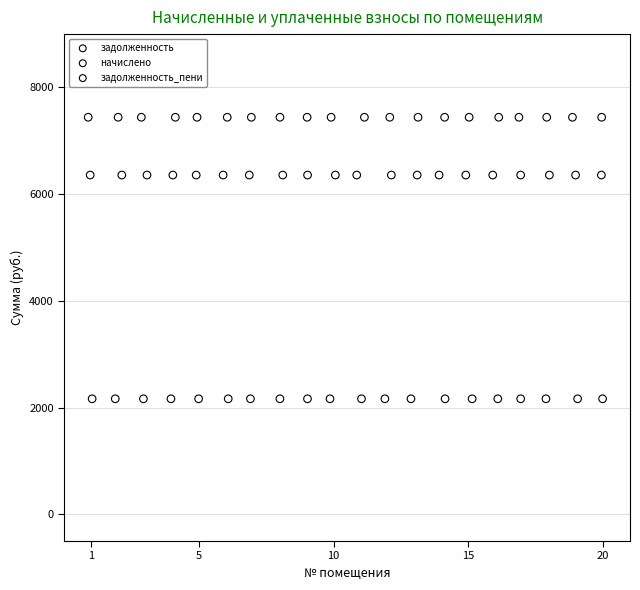

Which series reaches the maximum Y coordinate?

задолженность_пени